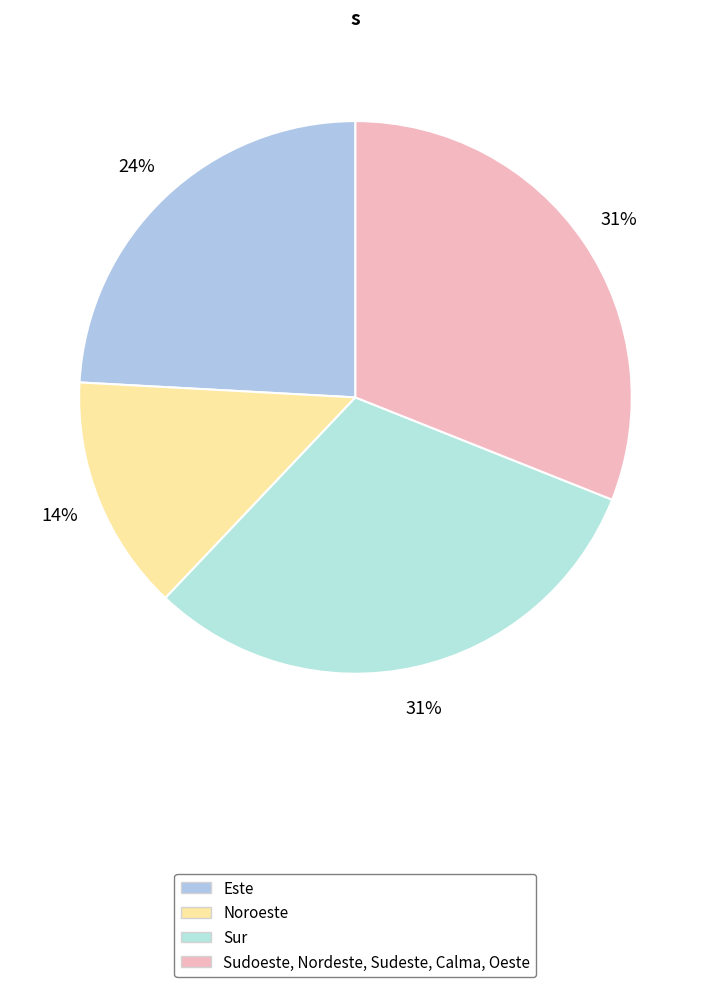

What is the largest slice in the pie chart?

Sur